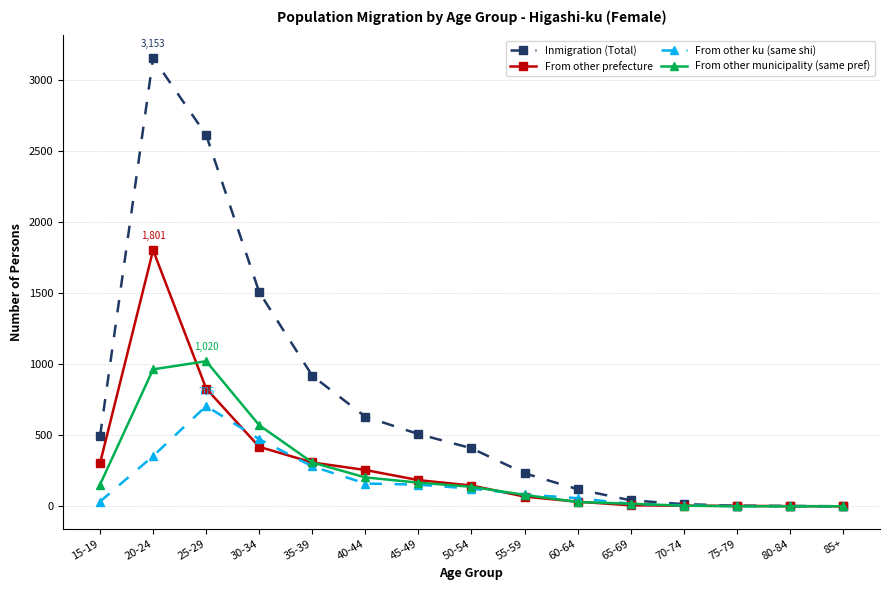

How many series are shown in this chart?

4